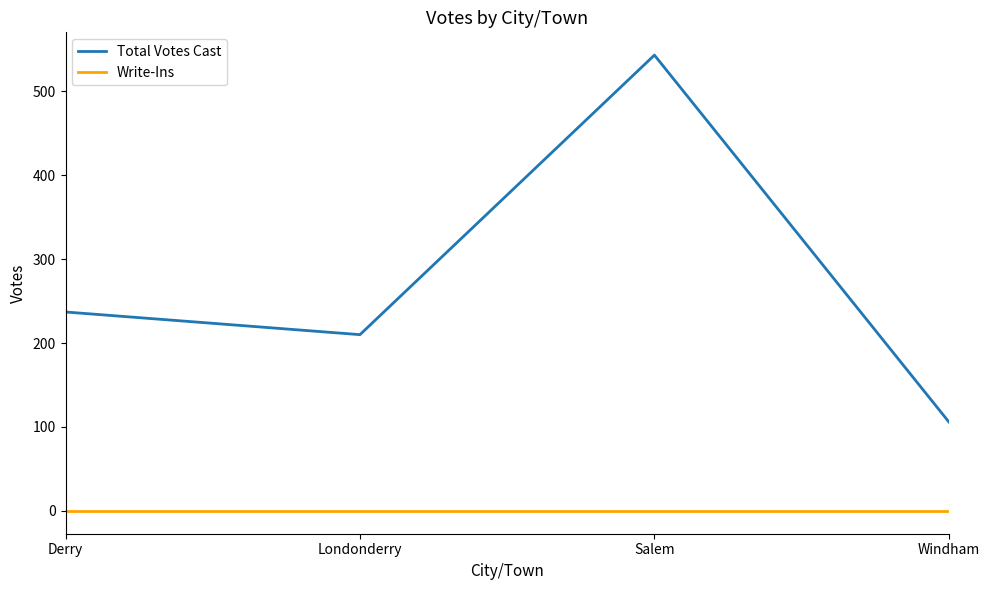

Reading left to right, list all the values displayed in this chart.

Total Votes Cast: 237	210	543	106
Write-Ins: 0	0	0	0